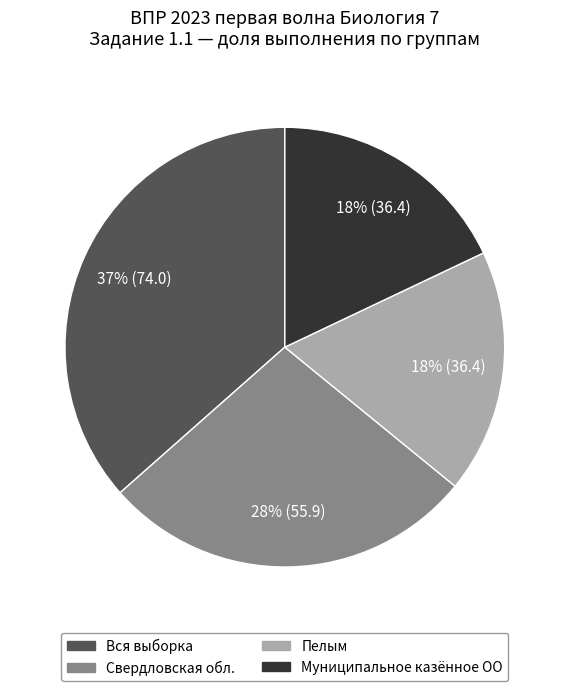

Does Свердловская обл. account for over 50% of the chart?

No